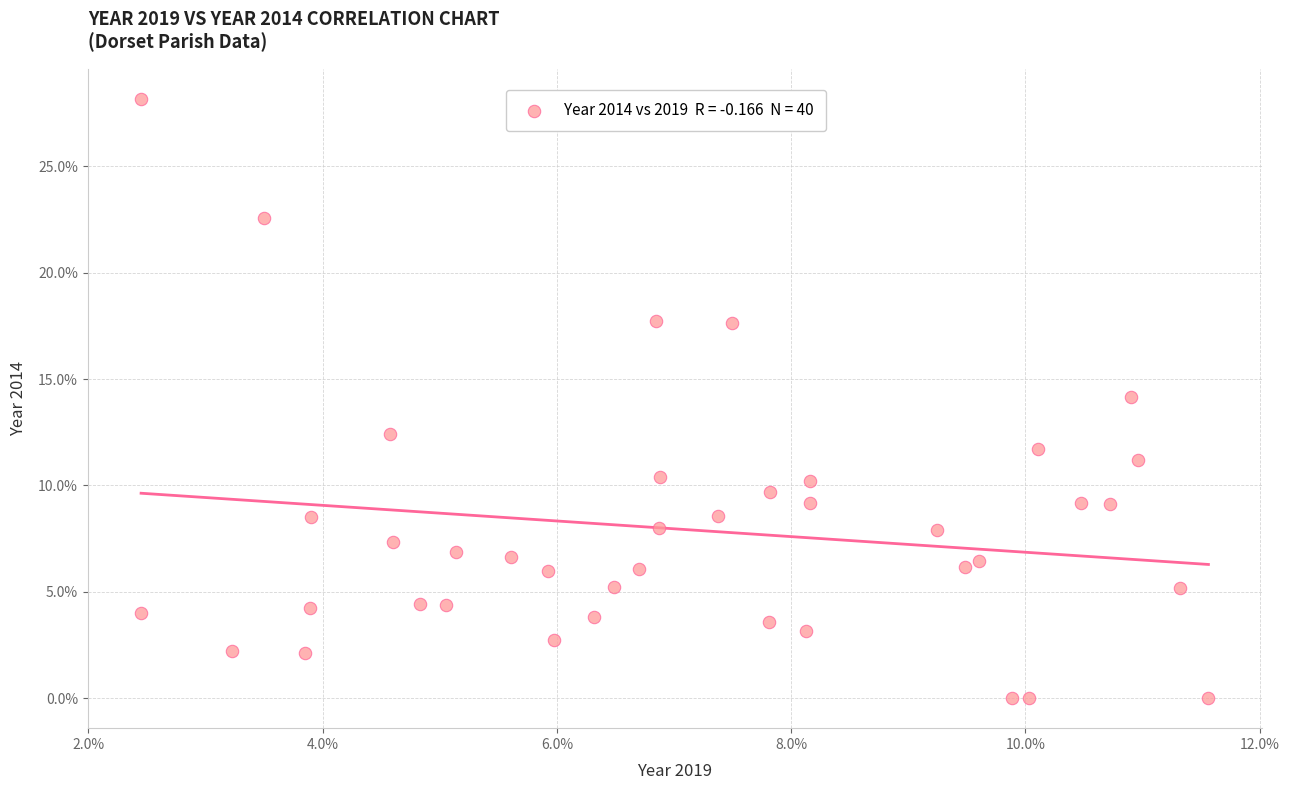

What is the range of X values (max minus min)?

9.1